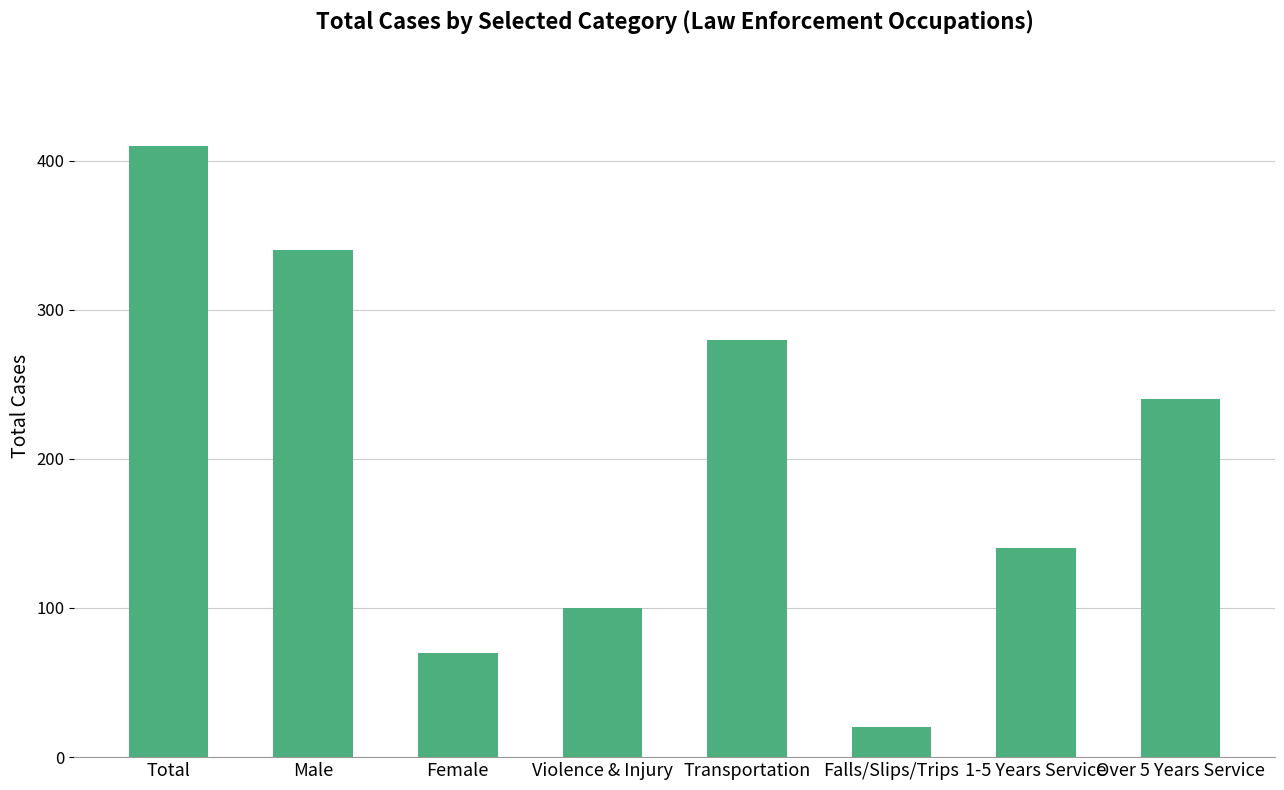

Reading left to right, what are all the values shown in this chart?

410	340	70	100	280	20	140	240